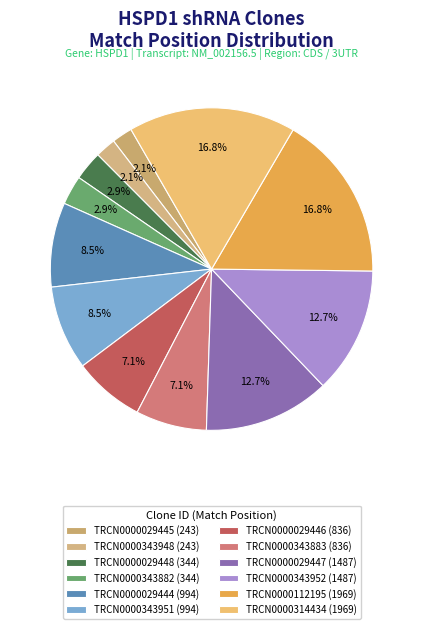

How many segments does this pie chart have?

12